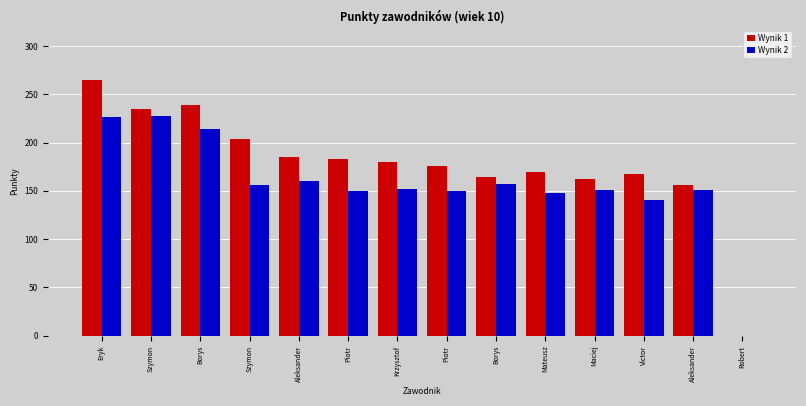

At how many categories does at least one series exceed 174?

8